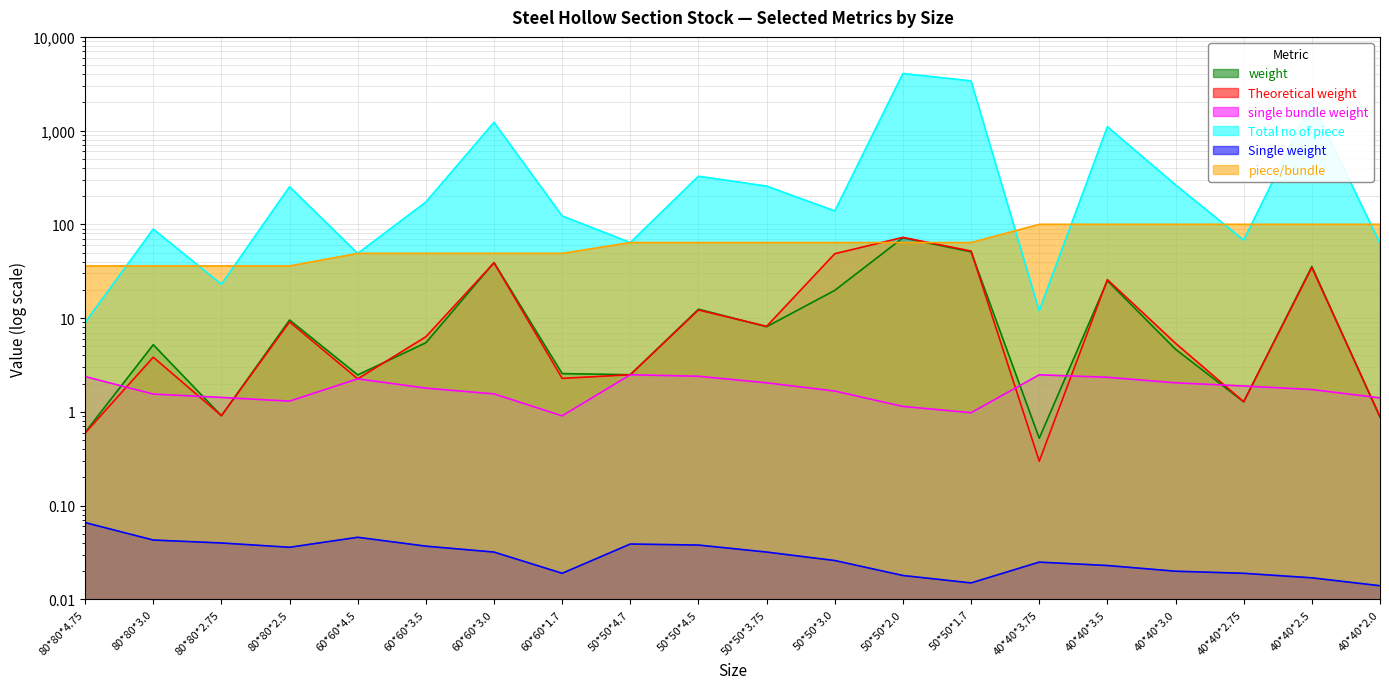

What is the minimum value for Total no of piece?

9.0